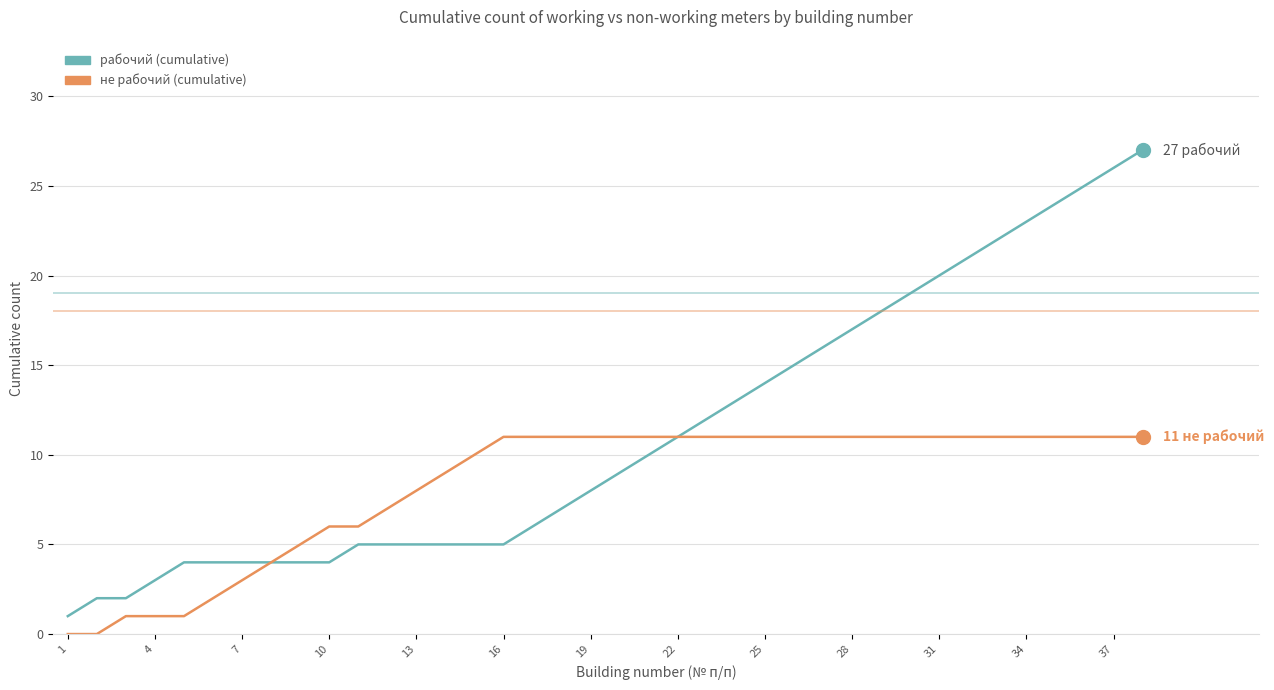

What are all the series names shown in the legend?

рабочий (cumulative), не рабочий (cumulative)